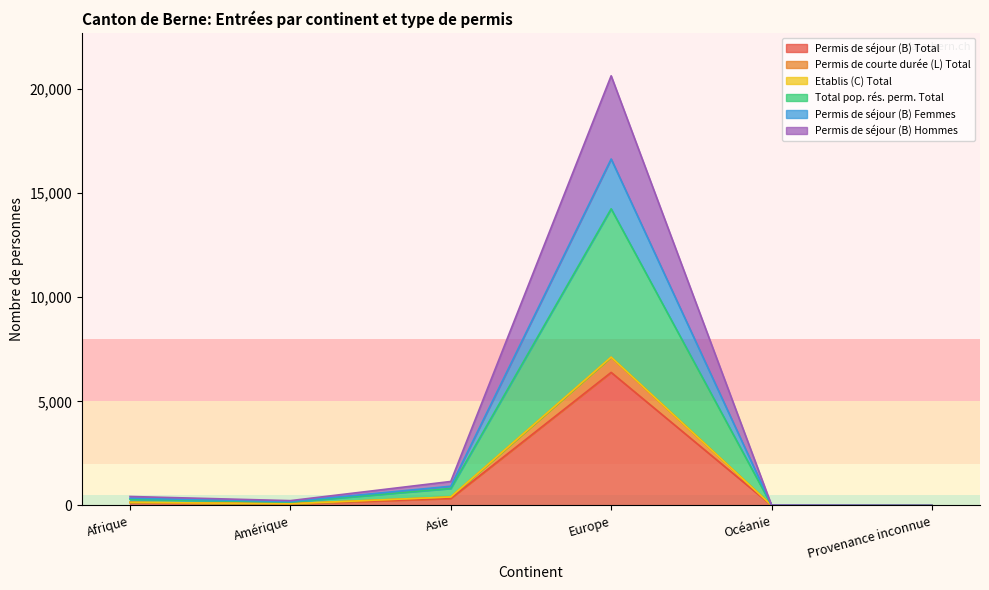

What is the difference between the maximum and minimum values in the Permis de séjour (B) Hommes series?

20637